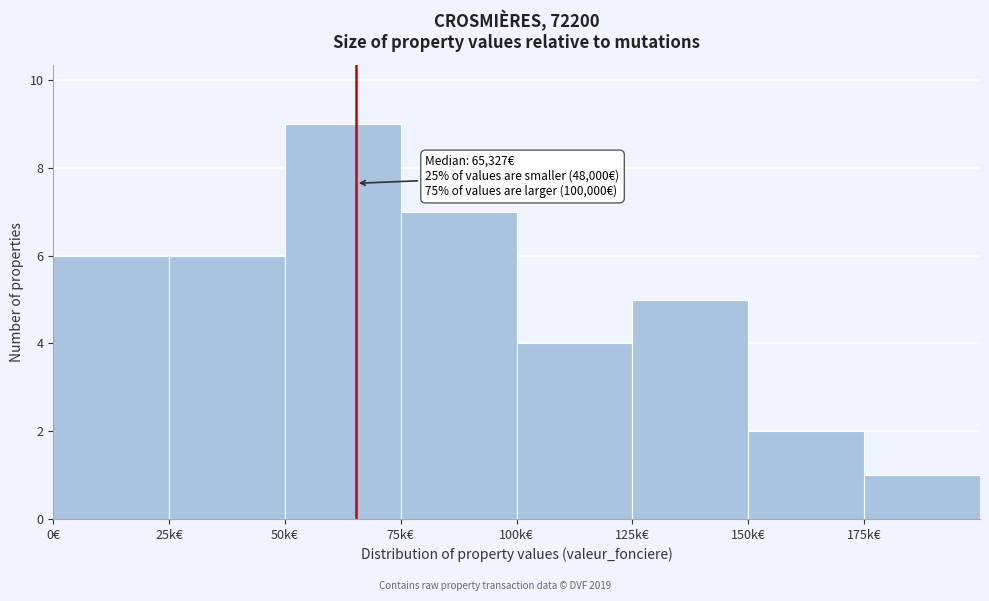

Reading right to left, what are all the values shown in this chart?

175k€=1	150k€=2	125k€=5	100k€=4	75k€=7	50k€=9	25k€=6	0€=6